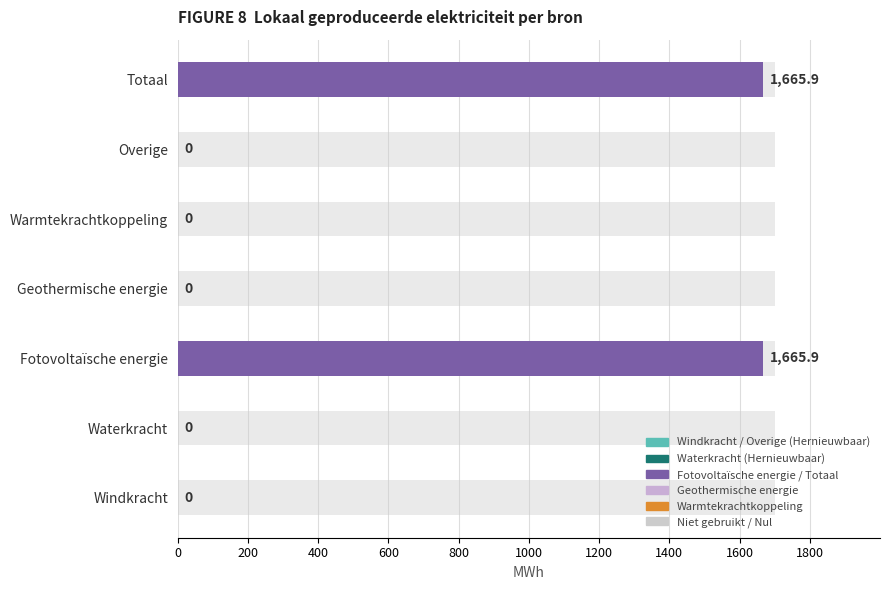

At which category is the sum across all series the highest?

Fotovoltaïsche energie